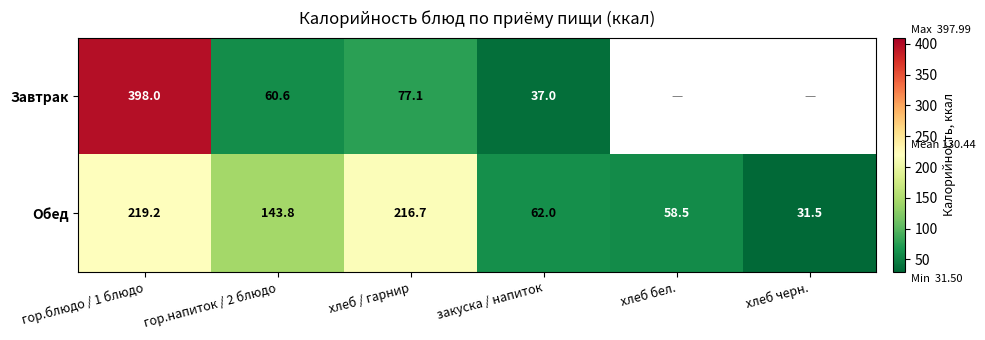

Is the value of Обед at хлеб бел. greater than the value of Завтрак at гор.напиток / 2 блюдо?

No